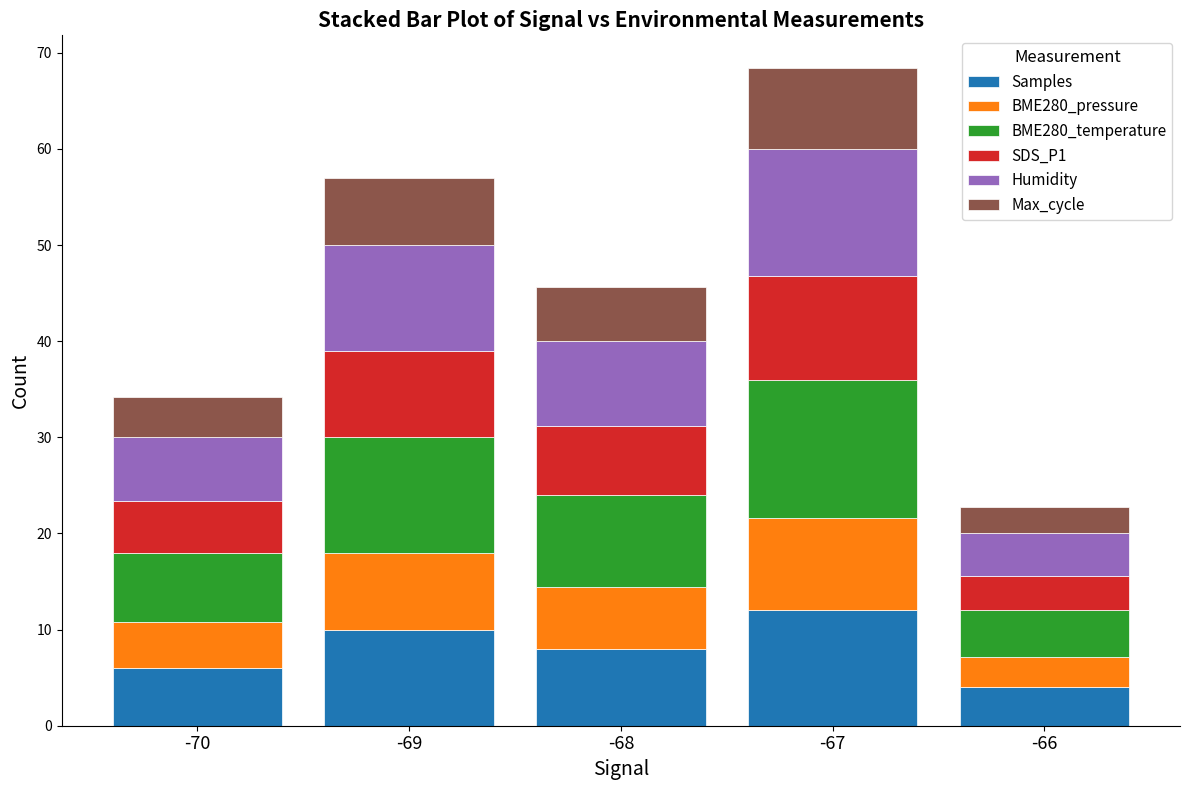

True or false: Samples has a value of 12.0 at -67.

True